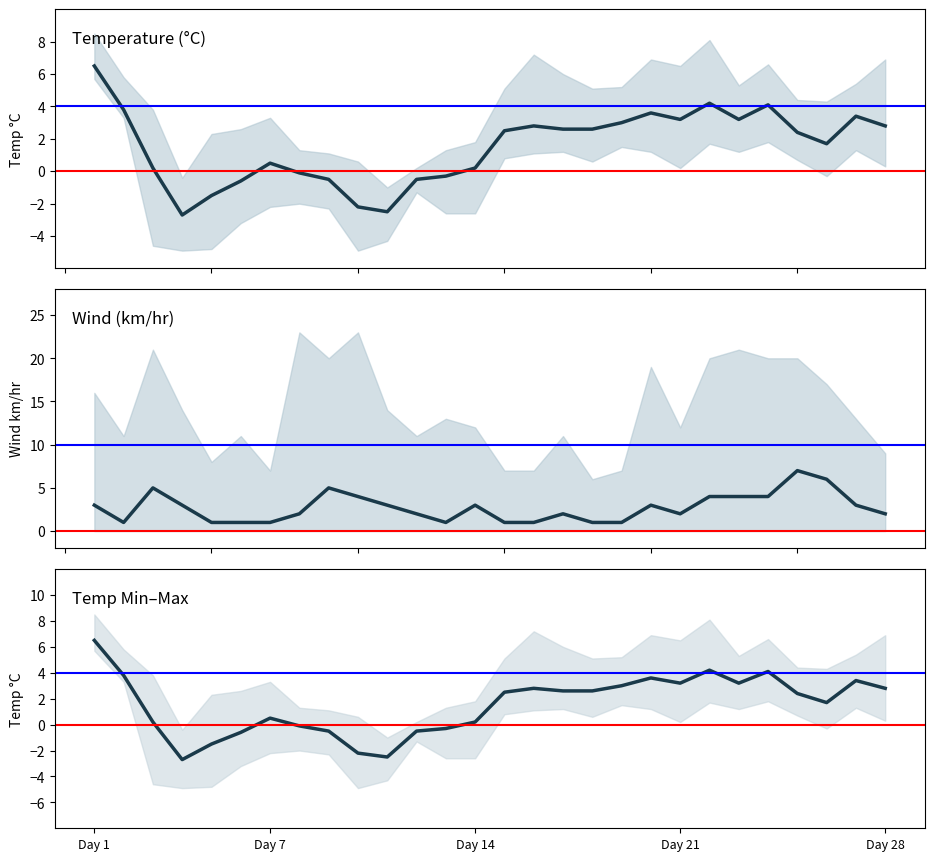

Reading right to left, list all the values displayed in this chart.

Temperature (°C): 2.8	3.4	1.7	2.4	4.1	3.2	4.2	3.2	3.6	3.0	2.6	2.6	2.8	2.5	0.2	-0.3	-0.5	-2.5	-2.2	-0.5	-0.1	0.5	-0.6	-1.5	-2.7	0.2	3.8	6.5
Wind (km/hr): 2.0	3.0	6.0	7.0	4.0	4.0	4.0	2.0	3.0	1.0	1.0	2.0	1.0	1.0	3.0	1.0	2.0	3.0	4.0	5.0	2.0	1.0	1.0	1.0	3.0	5.0	1.0	3.0
Temp Min–Max: 2.8	3.4	1.7	2.4	4.1	3.2	4.2	3.2	3.6	3.0	2.6	2.6	2.8	2.5	0.2	-0.3	-0.5	-2.5	-2.2	-0.5	-0.1	0.5	-0.6	-1.5	-2.7	0.2	3.8	6.5